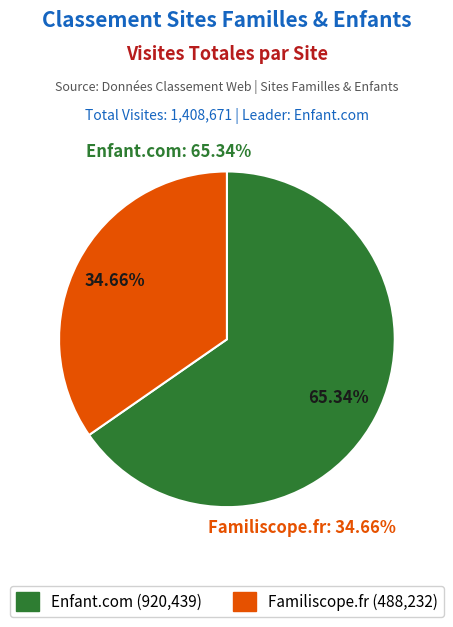

Between Familiscope.fr and Enfant.com, which is larger?

Enfant.com